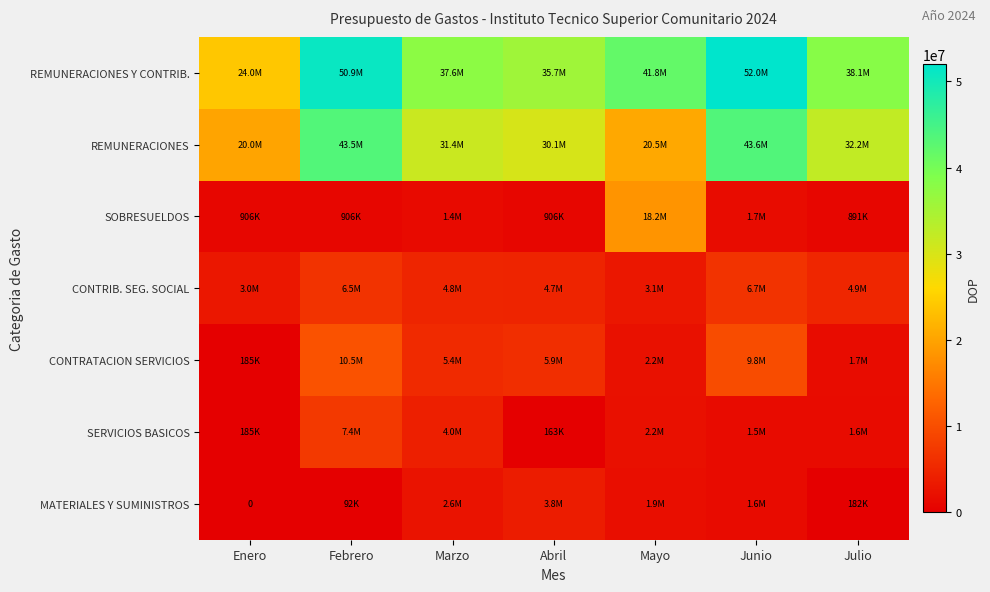

Where is REMUNERACIONES Y CONTRIB. nearest to the value 37960082?

Julio